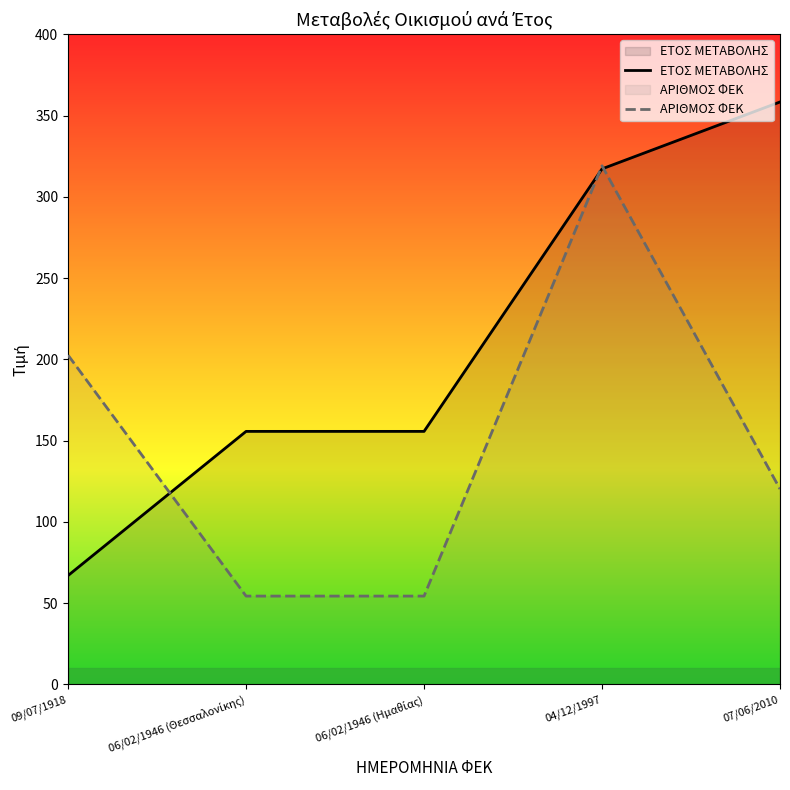

Is it true that ΕΤΟΣ ΜΕΤΑΒΟΛΗΣ equals 155.7 at 06/02/1946 (Θεσσαλονίκης)?

True